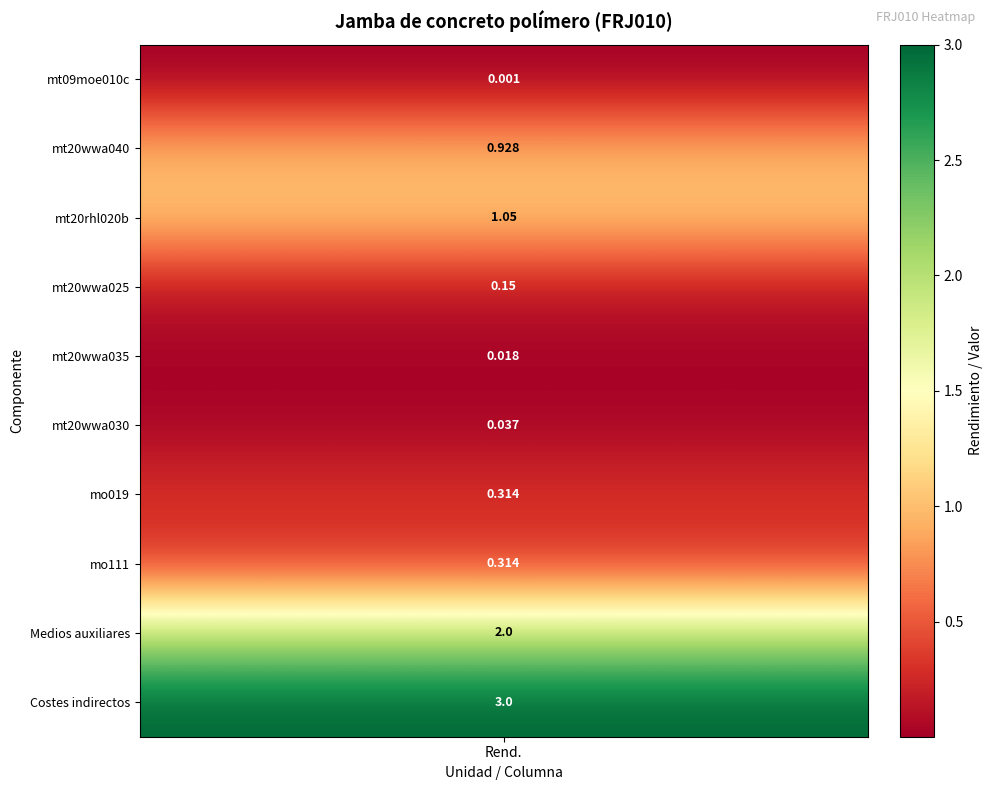

Between 8 and 6, which is larger?

8